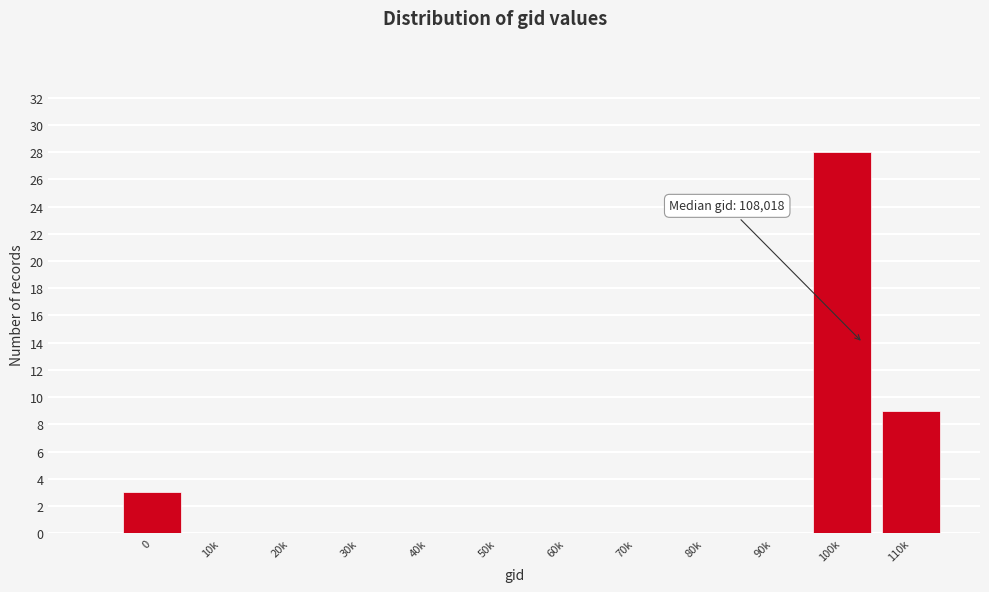

Reading right to left, what are all the values shown in this chart?

110k=9	100k=28	90k=0	80k=0	70k=0	60k=0	50k=0	40k=0	30k=0	20k=0	10k=0	0=3